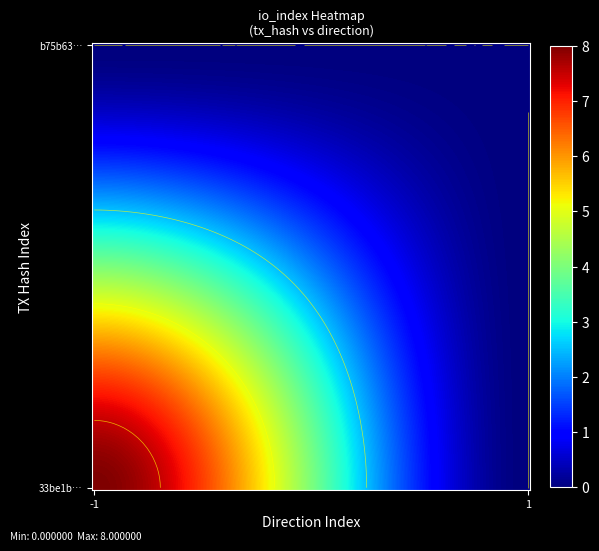

Which category has the lowest value across all series?

1